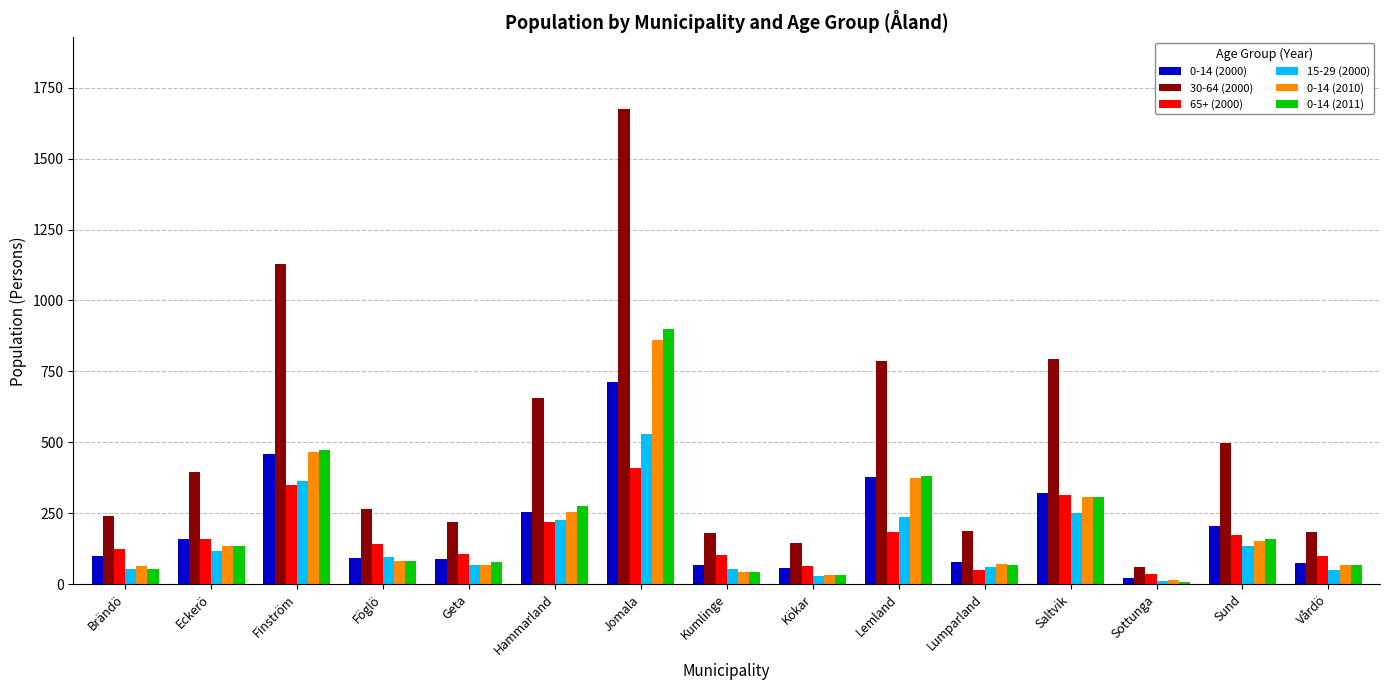

What is the label of the 13th bar from the right?

Finström